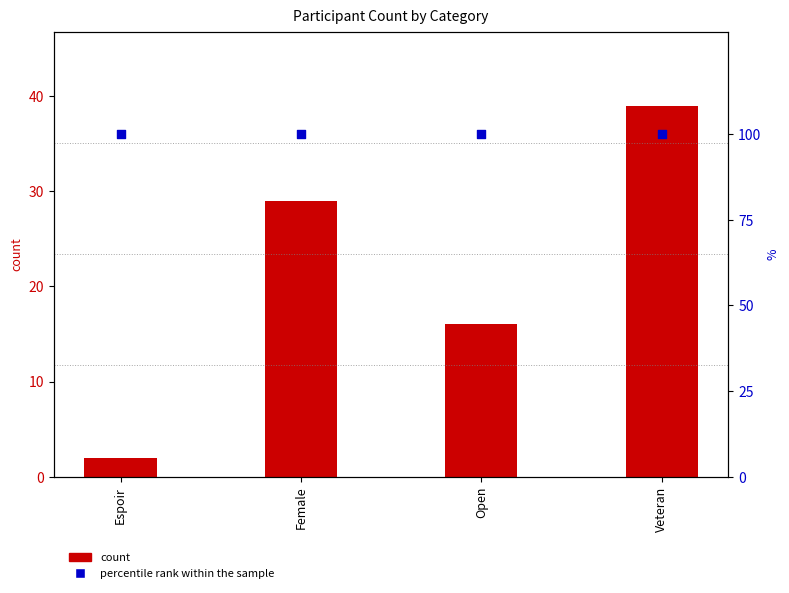

Which series reaches the minimum Y coordinate?

count